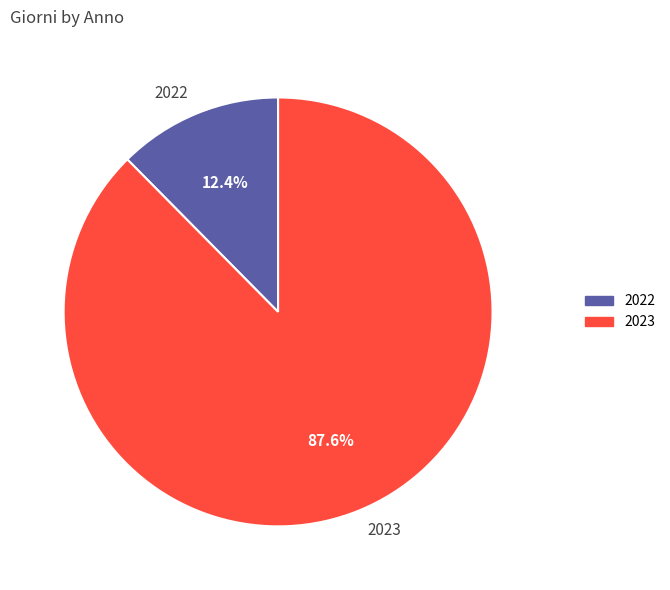

Count the number of slices in the pie.

2